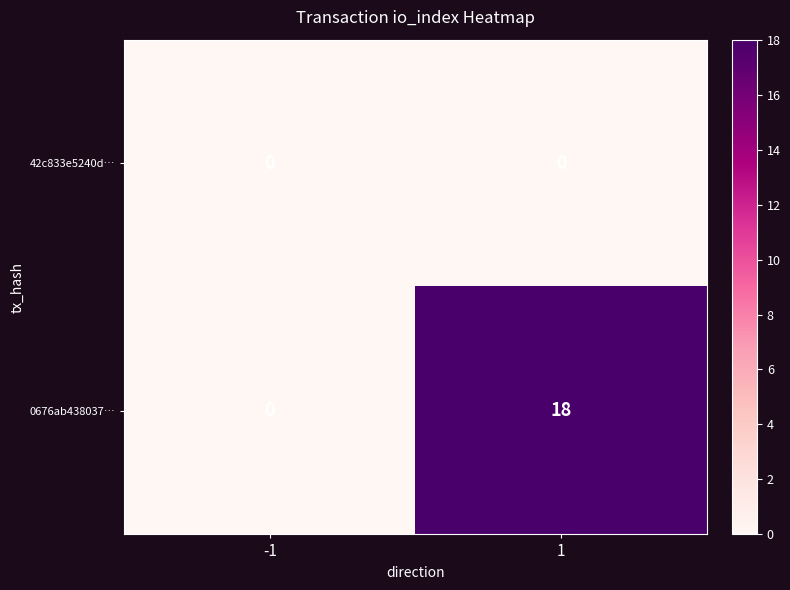

Reading right to left, list all the values displayed in this chart.

42c833e5240d…: 1=0	-1=0
0676ab438037…: 1=18	-1=0